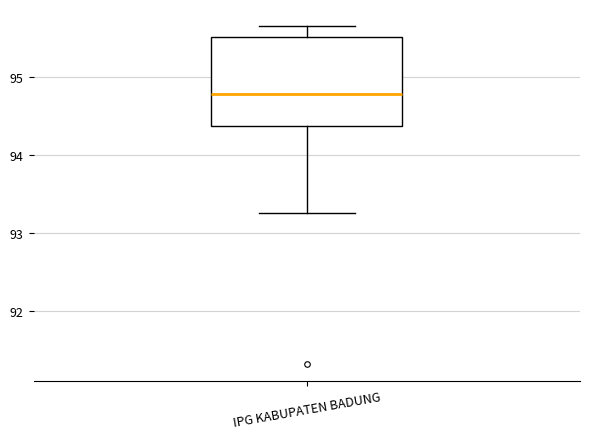

Read this box plot against the y-axis: the position of the median line, the range covered by the box, and the ends of both whiskers. The values are not printed on the chart, so give them approximately, as read against the axis.

median 94.8, box 94.4 to 95.5, whiskers 93.3 to 95.7